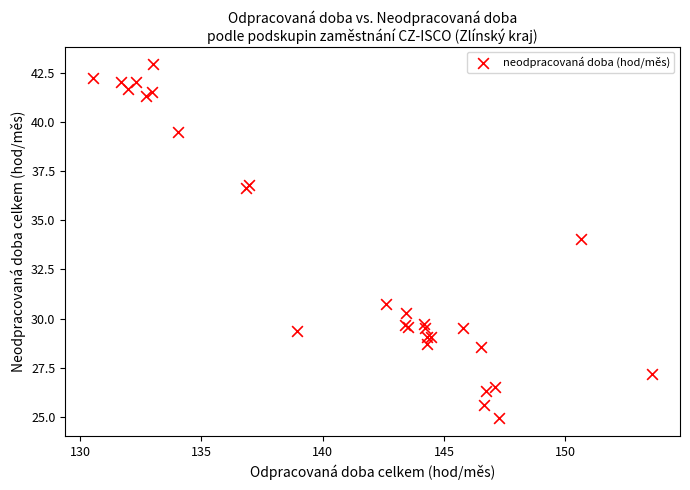

What Y value in the scatter plot is closest to 33?

34.1